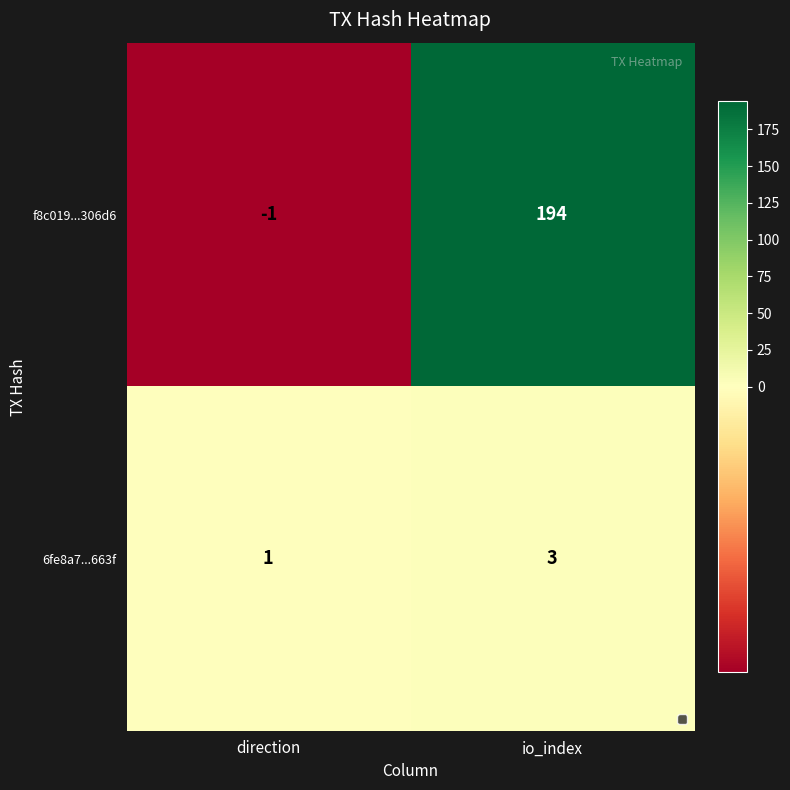

How many data points does each series have?

2